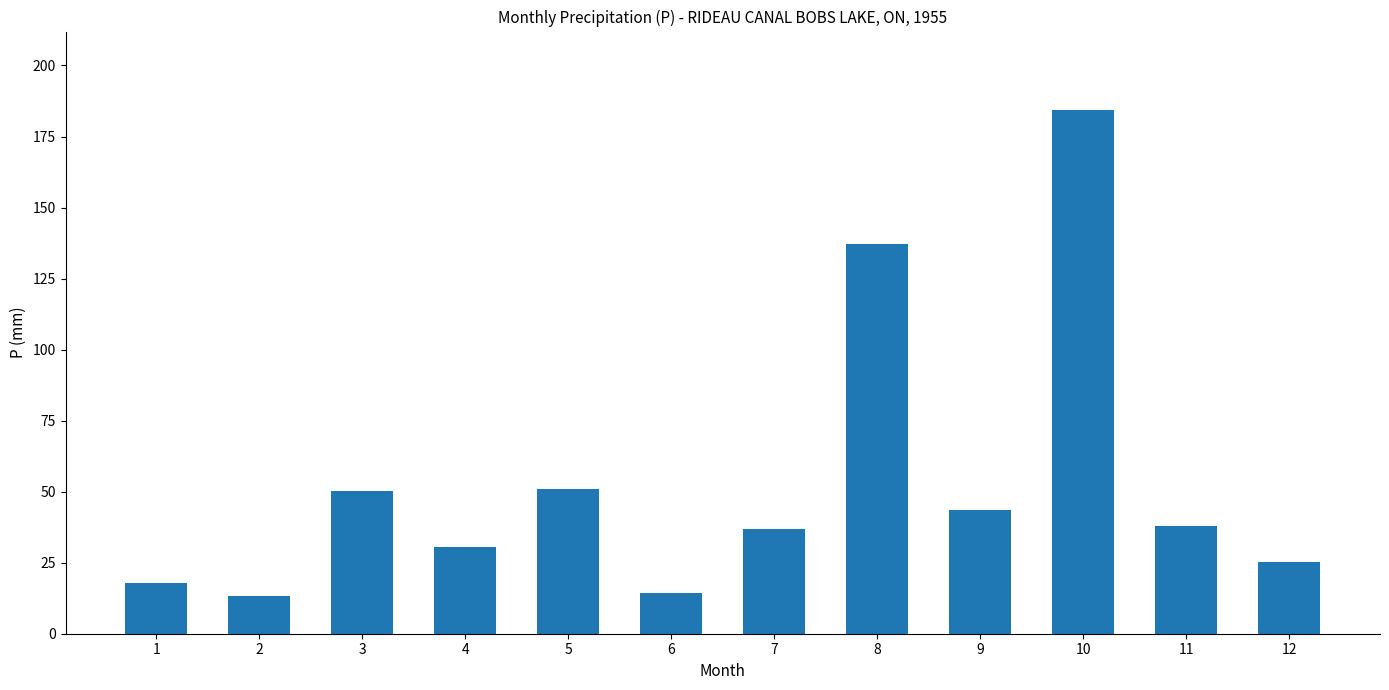

How many data points does each series have?

12